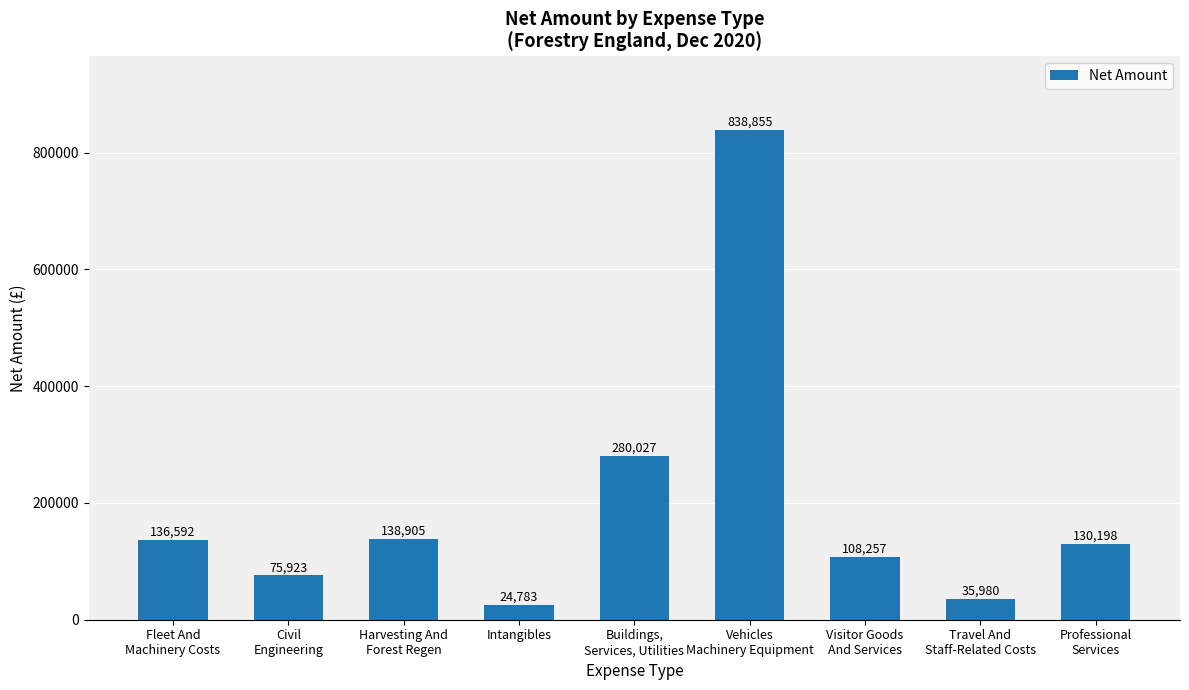

True or false: the data shows 46418.7 at Visitor Goods
And Services.

False